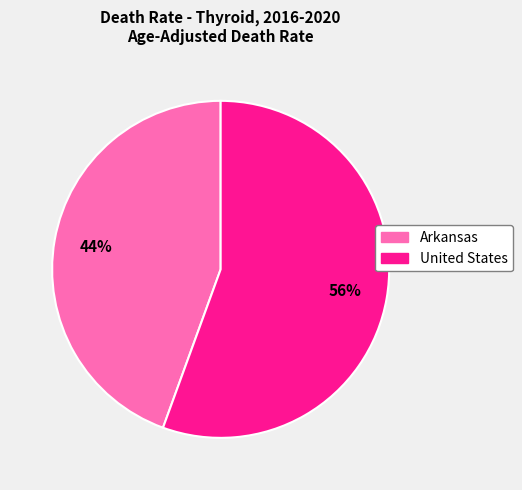

Rank the categories by value from highest to lowest.

United States, Arkansas